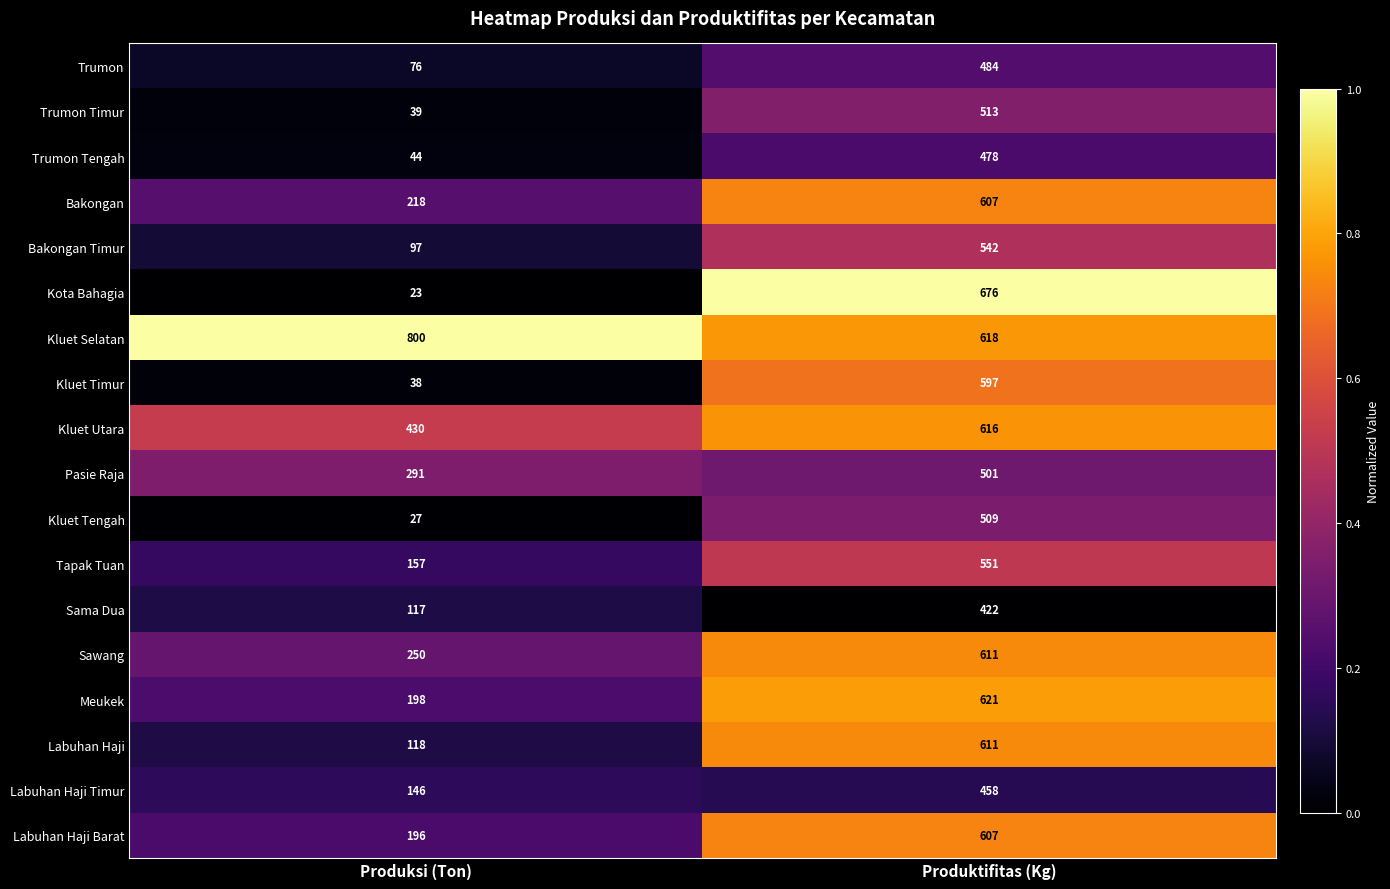

What is the spread (max minus min) of values at Produktifitas (Kg)?

254